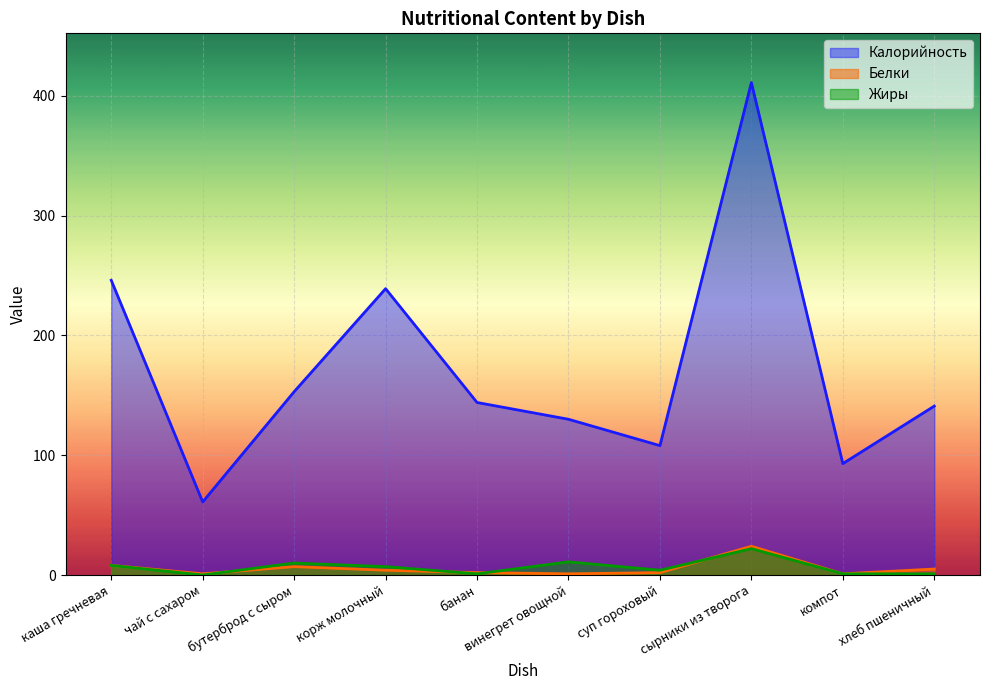

At which category does Жиры reach its first local peak?

бутерброд с сыром